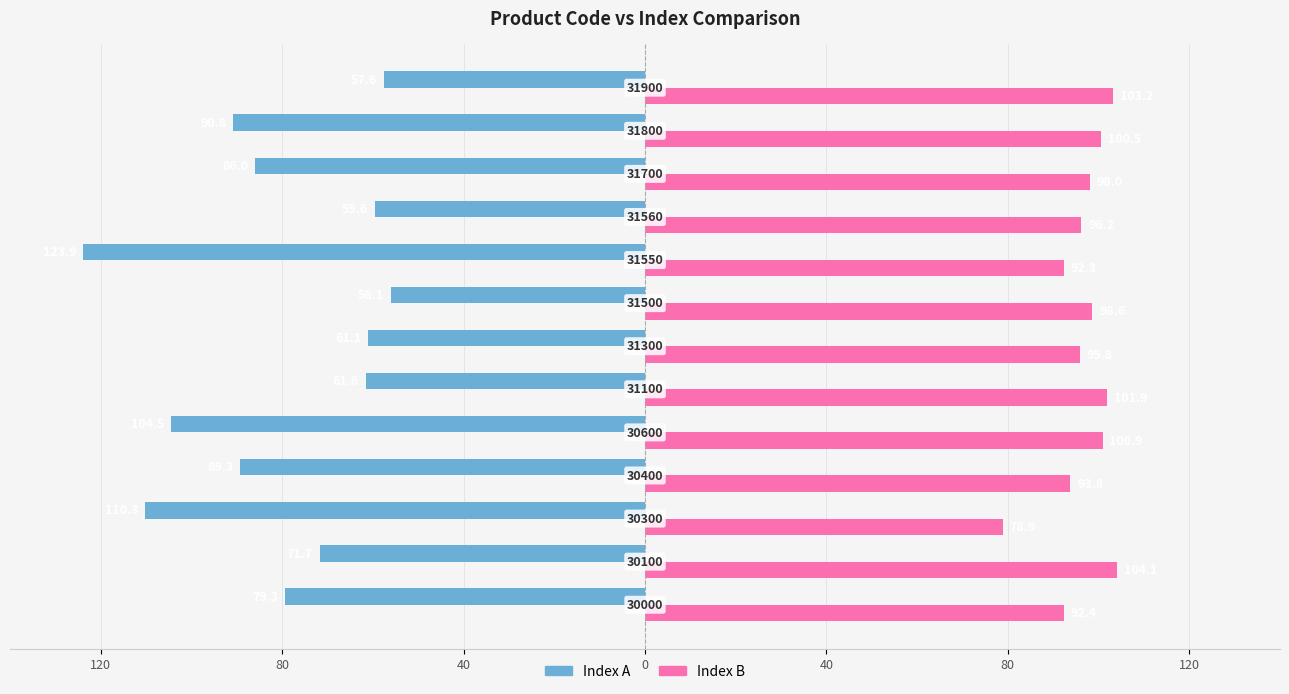

Which series has the widest spread of values?

Index A